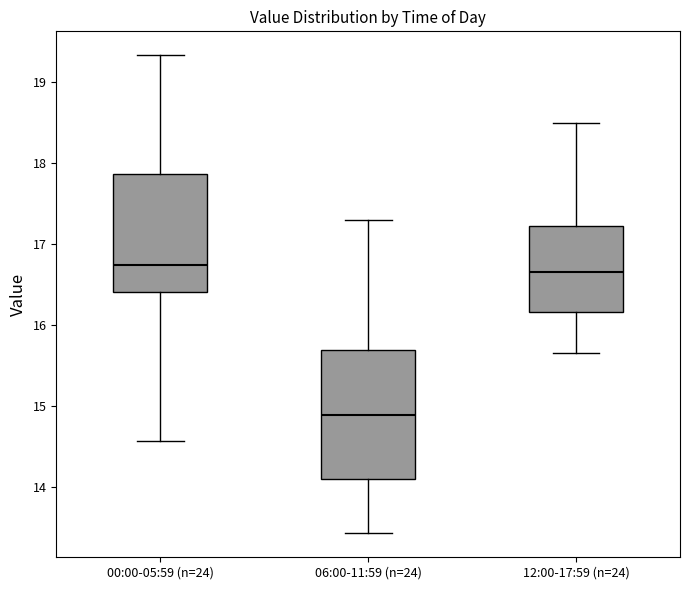

Where is the lower edge of the box for 12:00-17:59 (n=24) on the y-axis? The values are not printed on the chart, so give them approximately, as read against the axis.

16.2